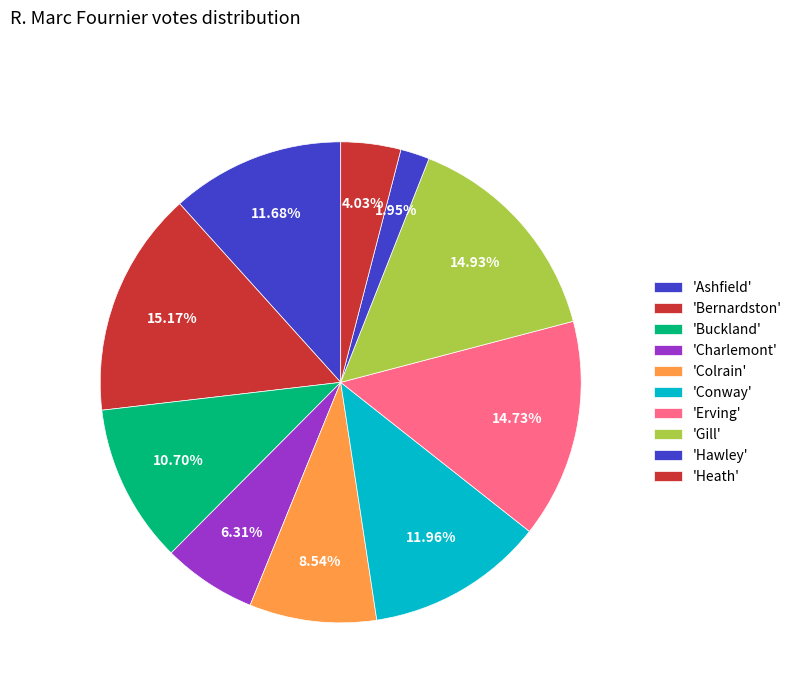

Count the number of slices in the pie.

10